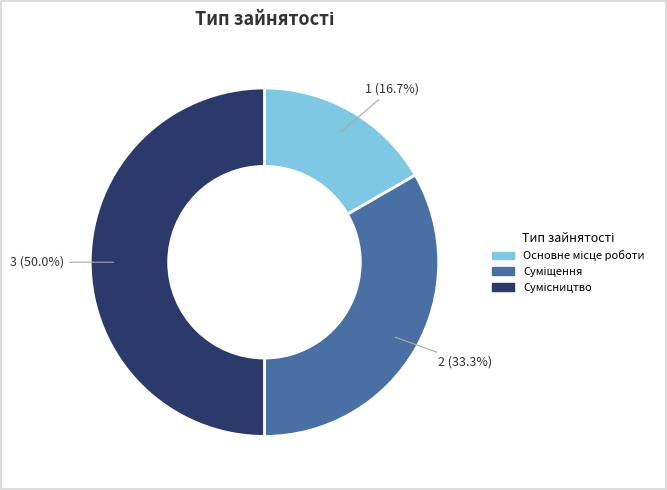

Count the number of slices in the pie.

3